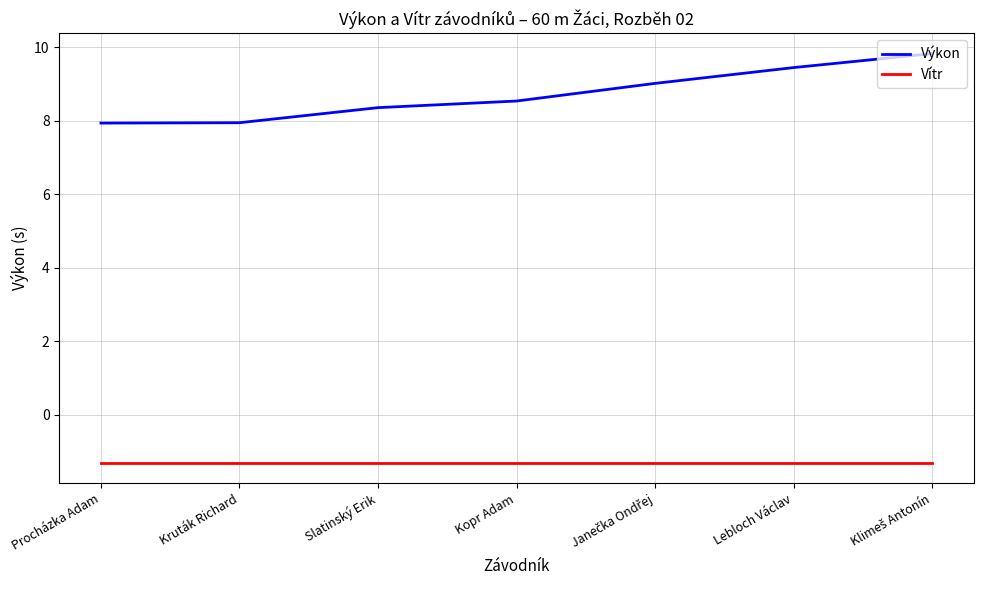

What position from the right is Lebloch Václav?

2